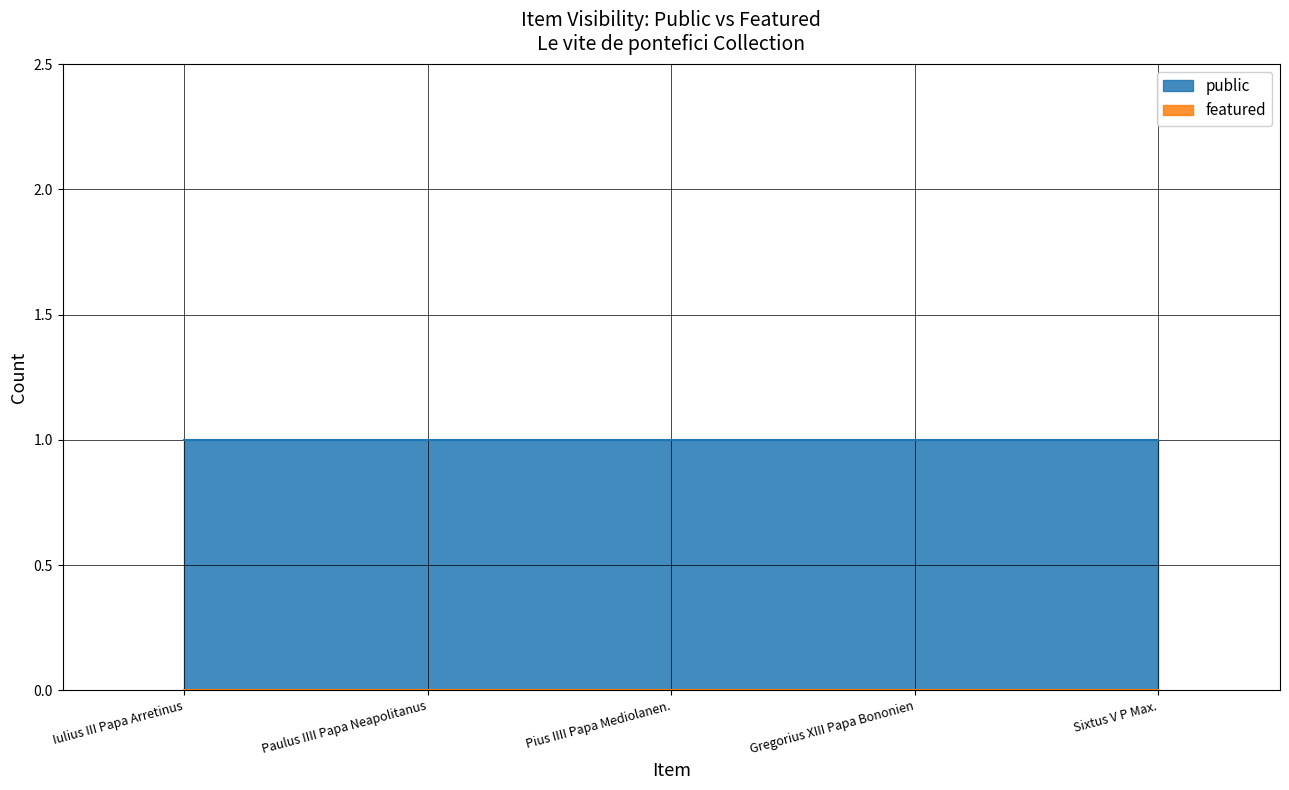

Count the number of categories in the chart.

5